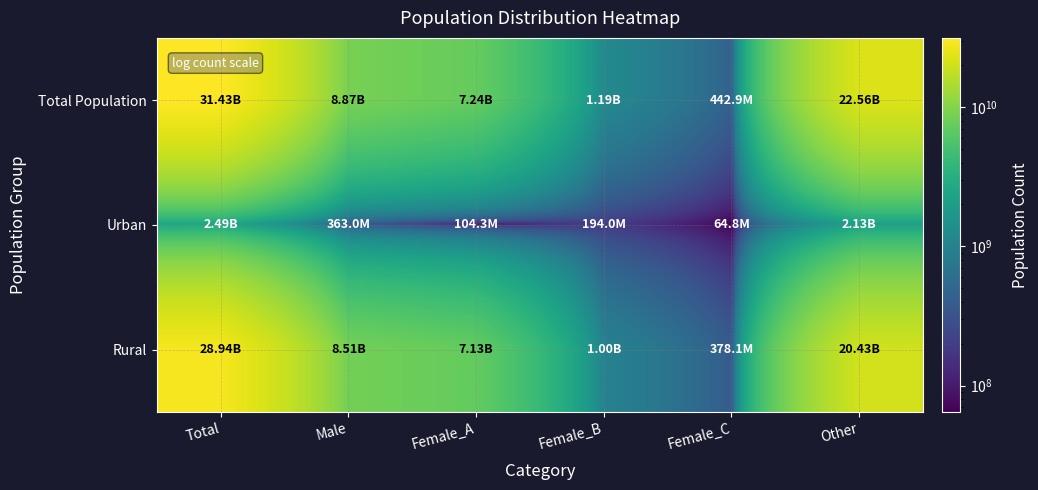

Reading left to right, what are all the values shown in this chart?

Total Population: Total=31433025109	Male=8873255730	Female_A=7236246213	Female_B=1194114679	Female_C=442894839	Other=22559769379
Urban: Total=2493698062	Male=363009668	Female_A=104271944	Female_B=193968874	Female_C=64768850	Other=2130688394
Rural: Total=28939327047	Male=8510246062	Female_A=7131974269	Female_B=1000145805	Female_C=378125989	Other=20429080985